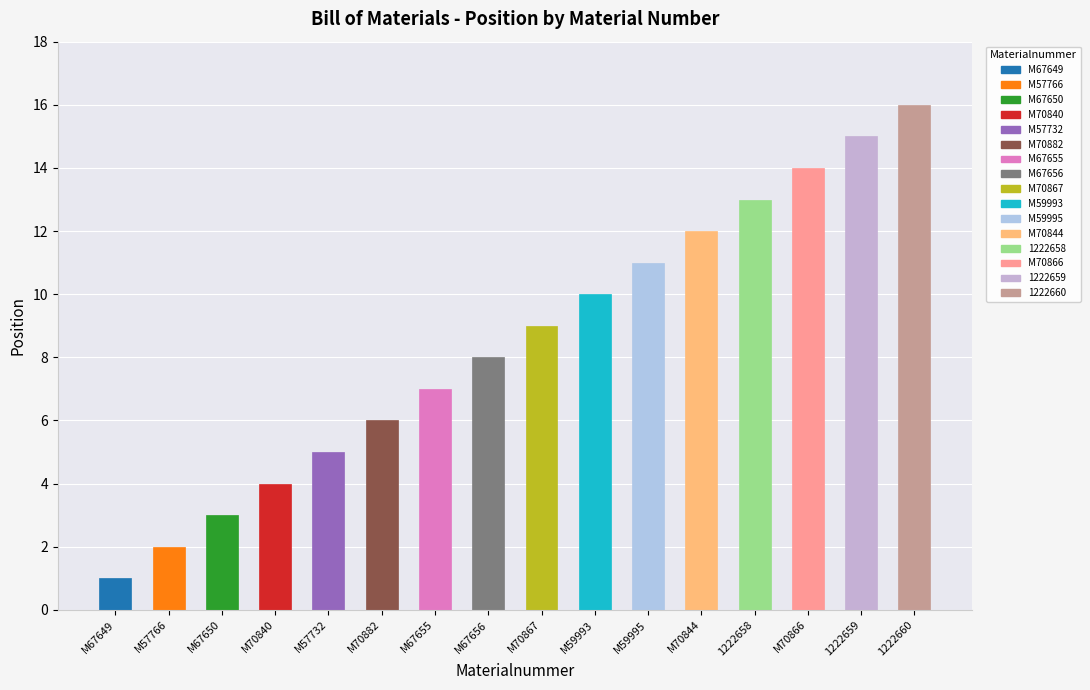

Reading left to right, extract all data points from this chart.

1	2	3	4	5	6	7	8	9	10	11	12	13	14	15	16